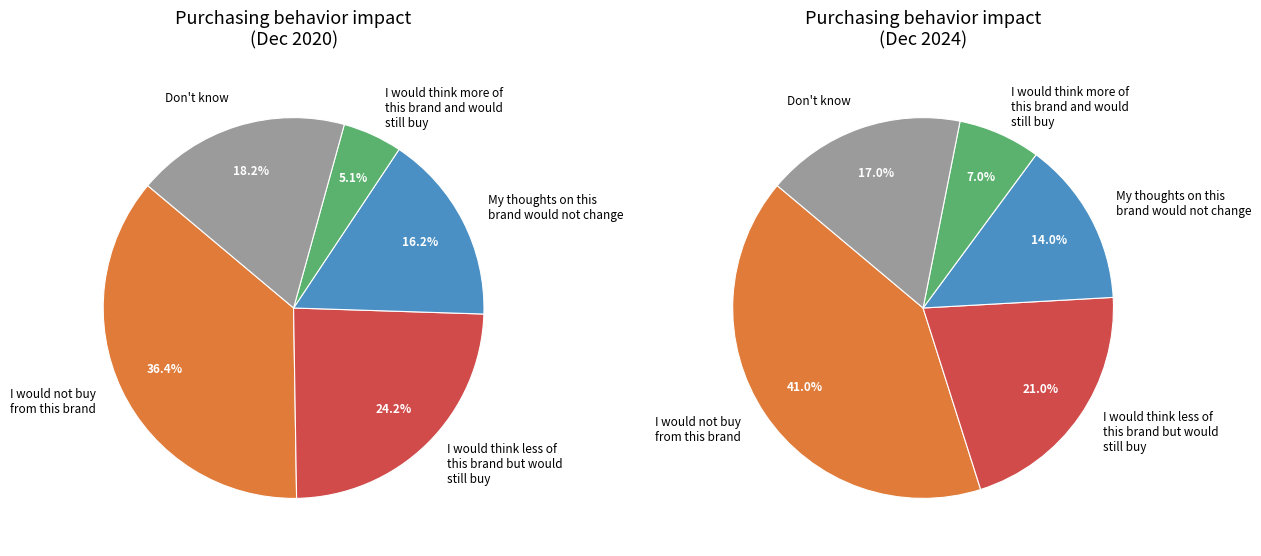

Count the number of slices in the pie.

5